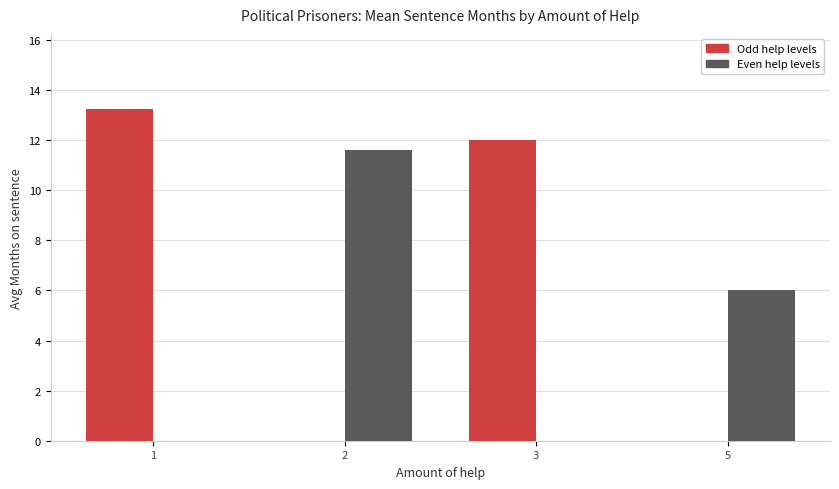

What is the total value across all series at 2?

11.6